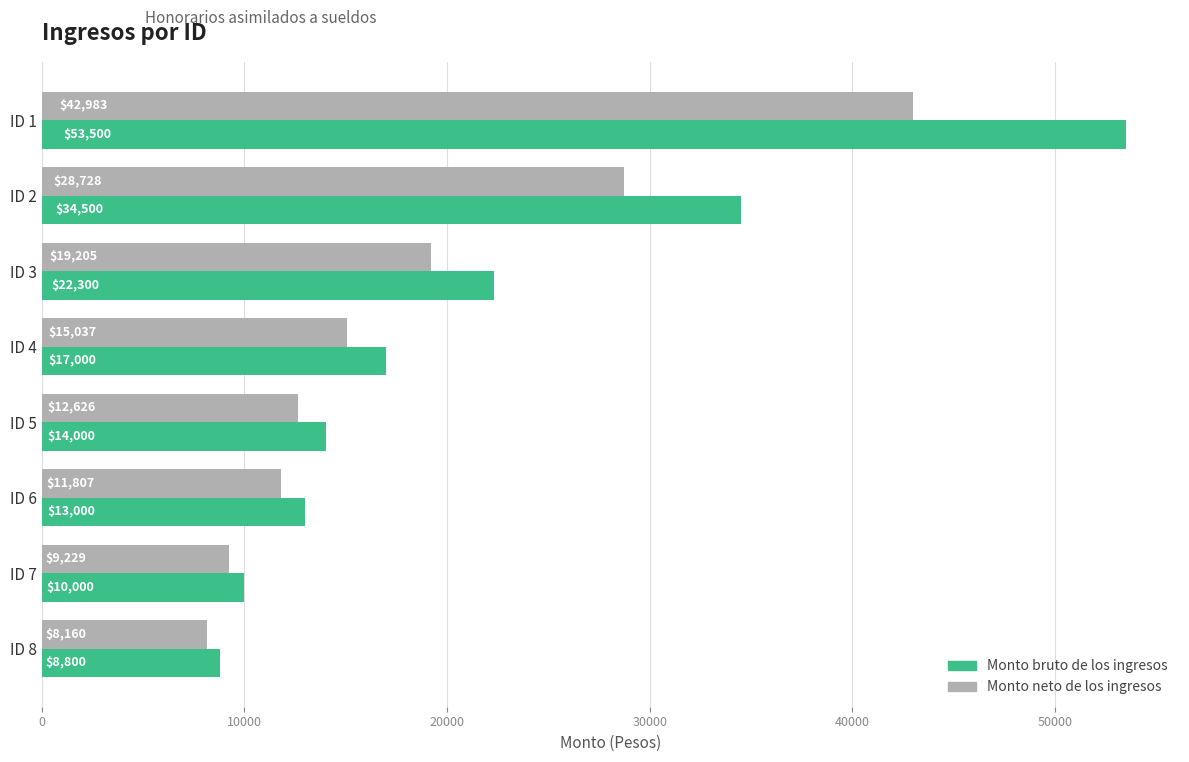

Between ID 1 and ID 4, which series saw the biggest shift?

Monto bruto de los ingresos